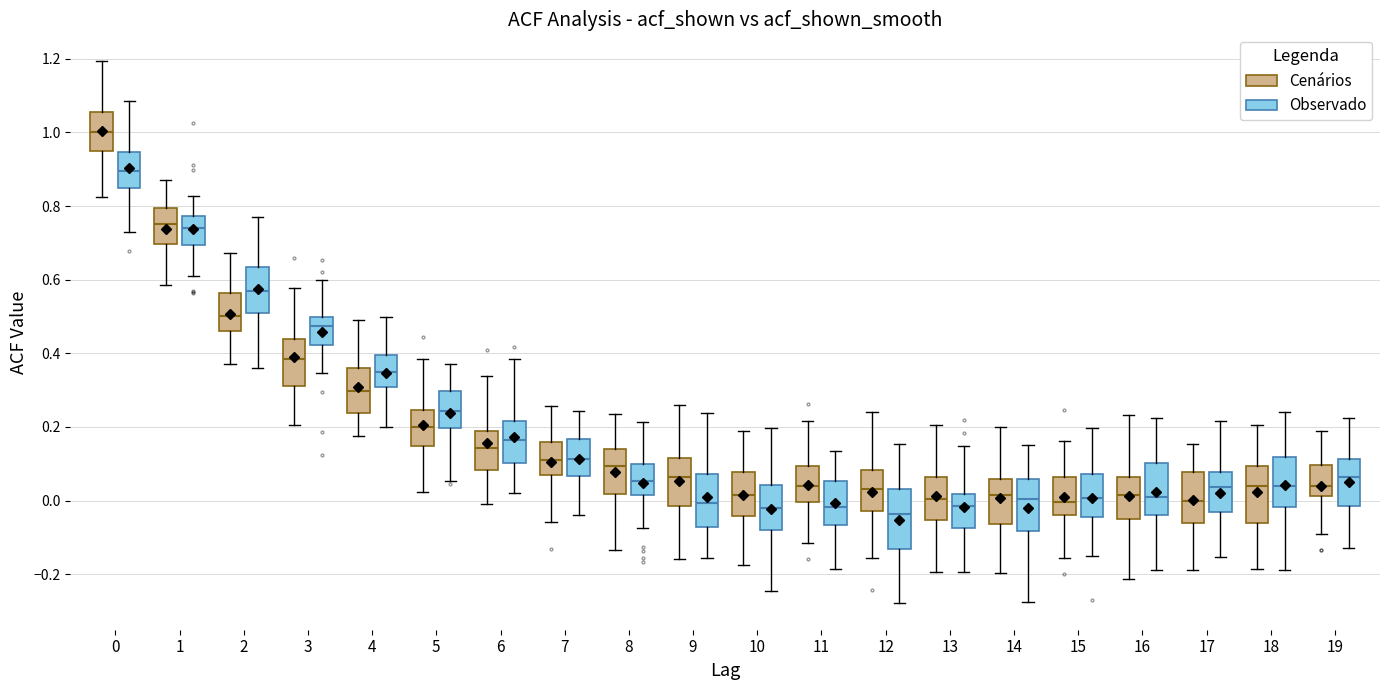

Reading left to right, transcribe this box plot: for each box, give where its median line is, the range the box spans, and where its two whiskers end, as read against the y-axis. The values are not printed on the chart, so give them approximately, as read against the axis.

0 (Cenários): median 1.00, box 0.96 to 1.06, whiskers 0.82 to 1.20
0 (Observado): median 0.90, box 0.84 to 0.94, whiskers 0.72 to 1.08
1 (Cenários): median 0.76, box 0.70 to 0.80, whiskers 0.58 to 0.88
1 (Observado): median 0.74, box 0.70 to 0.78, whiskers 0.62 to 0.82
2 (Cenários): median 0.50, box 0.46 to 0.56, whiskers 0.38 to 0.68
2 (Observado): median 0.56, box 0.50 to 0.64, whiskers 0.36 to 0.78
3 (Cenários): median 0.38, box 0.32 to 0.44, whiskers 0.20 to 0.58
3 (Observado): median 0.48, box 0.42 to 0.50, whiskers 0.34 to 0.60
4 (Cenários): median 0.30, box 0.24 to 0.36, whiskers 0.18 to 0.50
4 (Observado): median 0.34, box 0.30 to 0.40, whiskers 0.20 to 0.50
5 (Cenários): median 0.20, box 0.14 to 0.24, whiskers 0.02 to 0.38
5 (Observado): median 0.24, box 0.20 to 0.30, whiskers 0.06 to 0.38
6 (Cenários): median 0.14, box 0.08 to 0.18, whiskers -0.02 to 0.34
6 (Observado): median 0.16, box 0.10 to 0.22, whiskers 0.02 to 0.38
7 (Cenários): median 0.12, box 0.08 to 0.16, whiskers -0.06 to 0.26
7 (Observado): median 0.12, box 0.06 to 0.16, whiskers -0.04 to 0.24
8 (Cenários): median 0.10, box 0.02 to 0.14, whiskers -0.14 to 0.24
8 (Observado): median 0.06, box 0.02 to 0.10, whiskers -0.08 to 0.22
9 (Cenários): median 0.06, box -0.02 to 0.12, whiskers -0.16 to 0.26
9 (Observado): median 0.00, box -0.08 to 0.08, whiskers -0.16 to 0.24
10 (Cenários): median 0.02, box -0.04 to 0.08, whiskers -0.18 to 0.18
10 (Observado): median -0.02, box -0.08 to 0.04, whiskers -0.24 to 0.20
11 (Cenários): median 0.04, box 0.00 to 0.10, whiskers -0.12 to 0.22
11 (Observado): median -0.02, box -0.06 to 0.06, whiskers -0.18 to 0.14
12 (Cenários): median 0.04, box -0.02 to 0.08, whiskers -0.16 to 0.24
12 (Observado): median -0.04, box -0.14 to 0.04, whiskers -0.28 to 0.16
13 (Cenários): median 0.00, box -0.06 to 0.06, whiskers -0.20 to 0.20
13 (Observado): median -0.02, box -0.08 to 0.02, whiskers -0.20 to 0.14
14 (Cenários): median 0.02, box -0.06 to 0.06, whiskers -0.20 to 0.20
14 (Observado): median 0.00, box -0.08 to 0.06, whiskers -0.28 to 0.16
15 (Cenários): median 0.00, box -0.04 to 0.06, whiskers -0.16 to 0.16
15 (Observado): median 0.00, box -0.04 to 0.08, whiskers -0.16 to 0.20
16 (Cenários): median 0.02, box -0.04 to 0.06, whiskers -0.22 to 0.24
16 (Observado): median 0.00, box -0.04 to 0.10, whiskers -0.18 to 0.22
17 (Cenários): median 0.00, box -0.06 to 0.08, whiskers -0.18 to 0.16
17 (Observado): median 0.04, box -0.04 to 0.08, whiskers -0.16 to 0.22
18 (Cenários): median 0.04, box -0.06 to 0.10, whiskers -0.18 to 0.20
18 (Observado): median 0.04, box -0.02 to 0.12, whiskers -0.18 to 0.24
19 (Cenários): median 0.04, box 0.02 to 0.10, whiskers -0.10 to 0.18
19 (Observado): median 0.06, box -0.02 to 0.12, whiskers -0.12 to 0.22